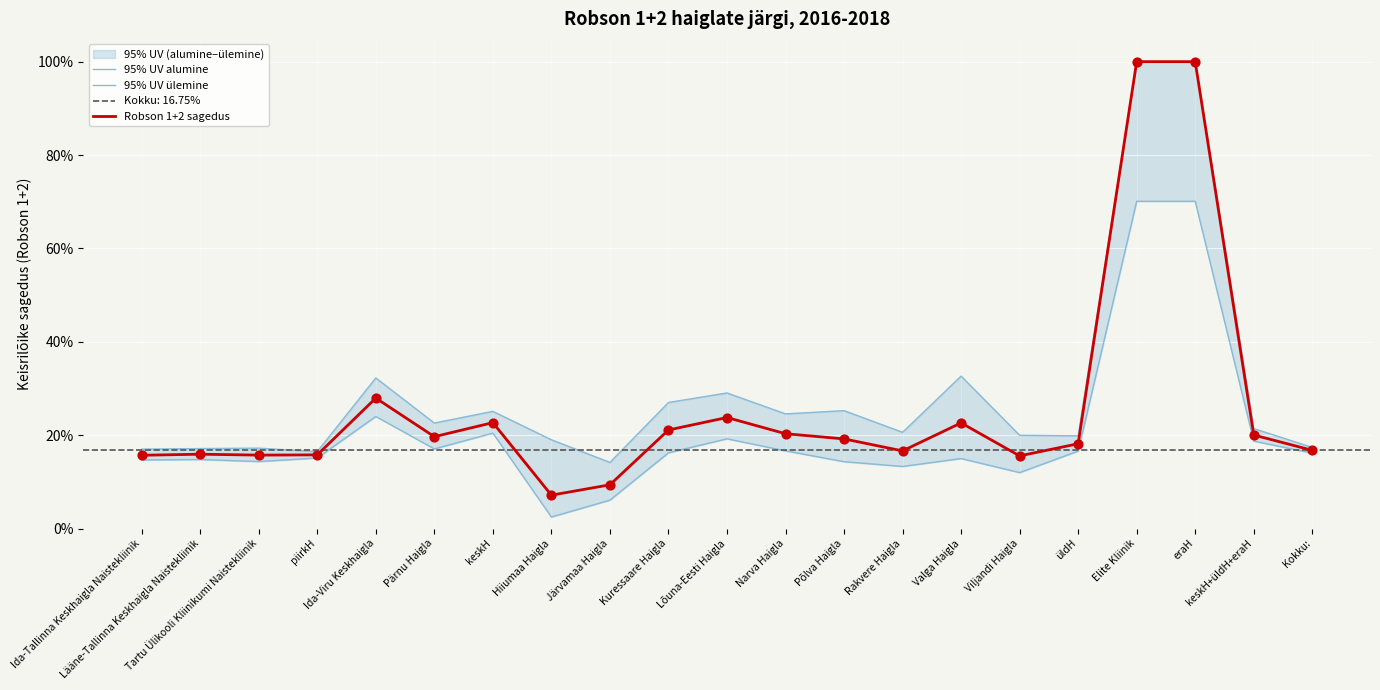

At which category is the sum across all series the highest?

Elite Kliinik